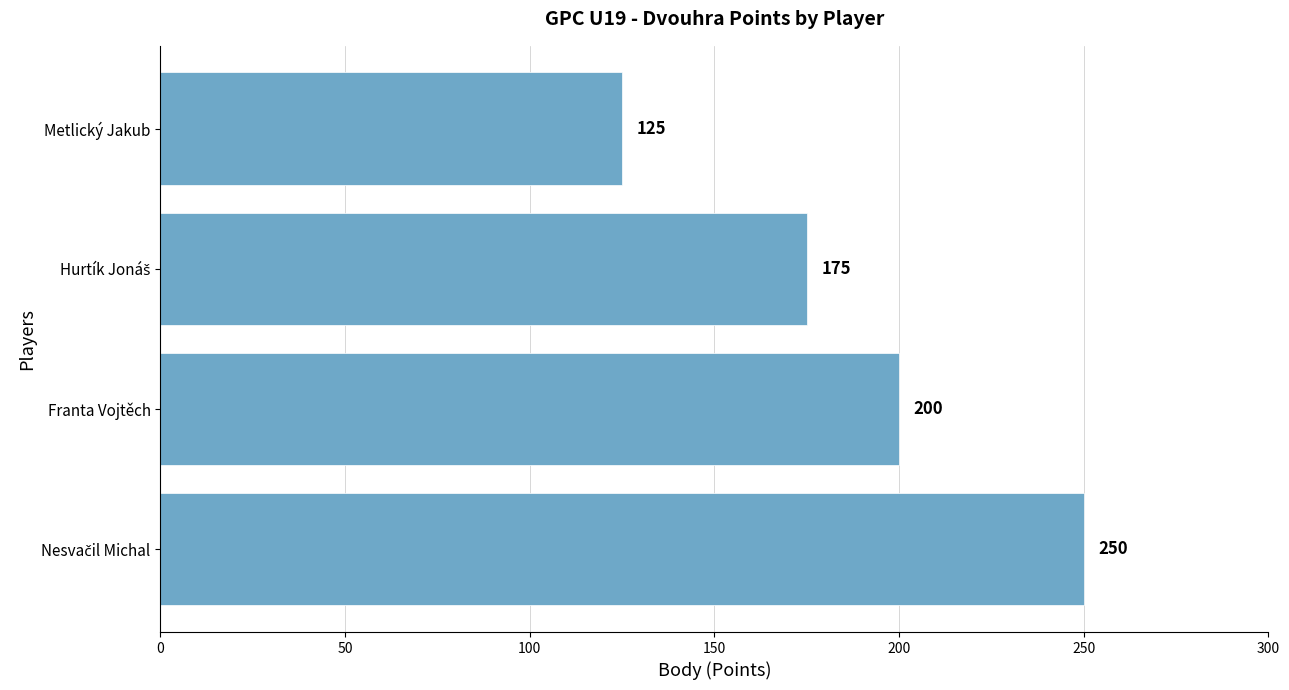

The chart shows a value of 38 at Metlický Jakub. True or false?

False